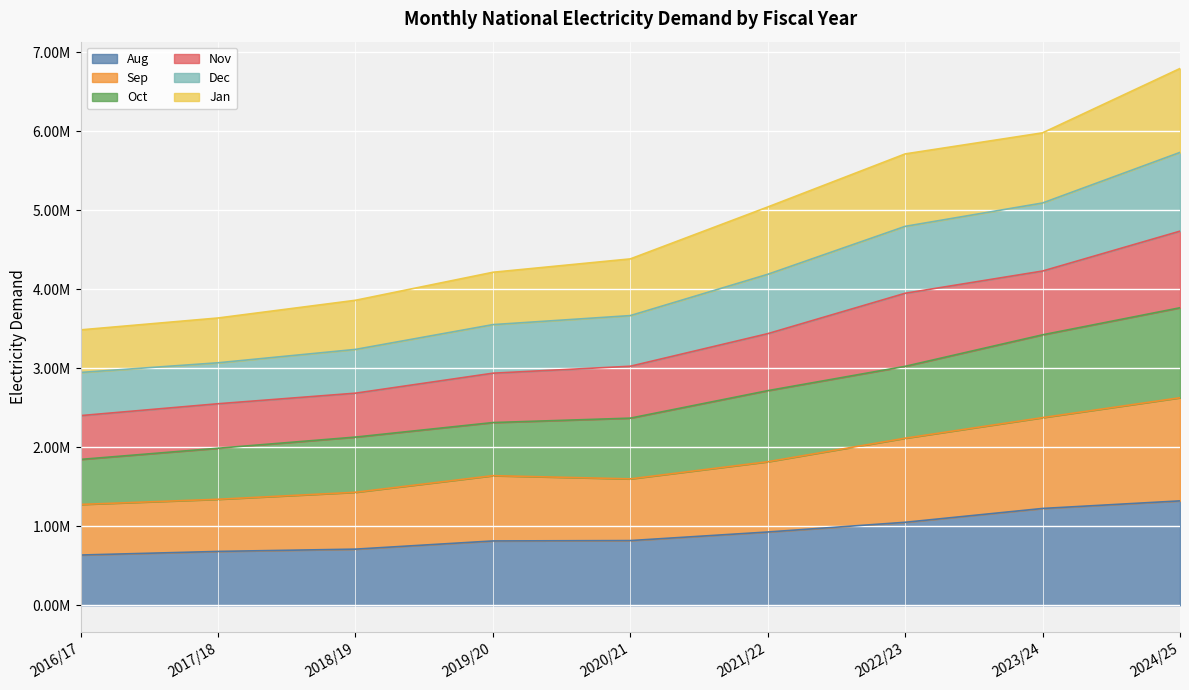

True or false: Jan and Oct intersect in this chart.

False